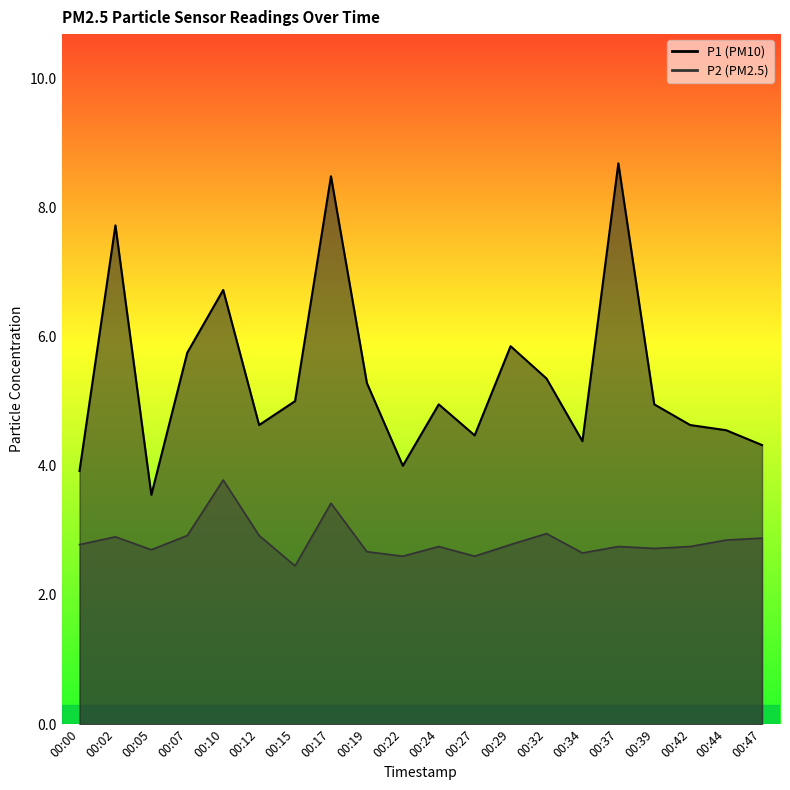

How many interior local peaks does the P2 series have?

6